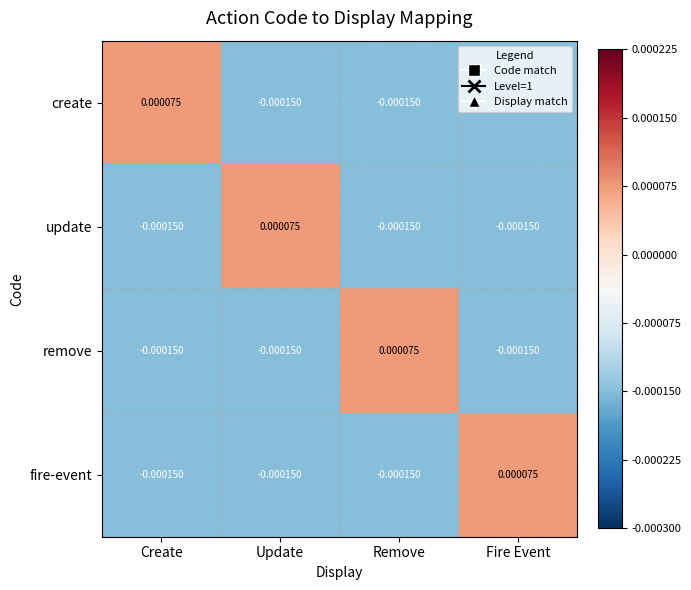

At which label does create first exceed 0?

Create